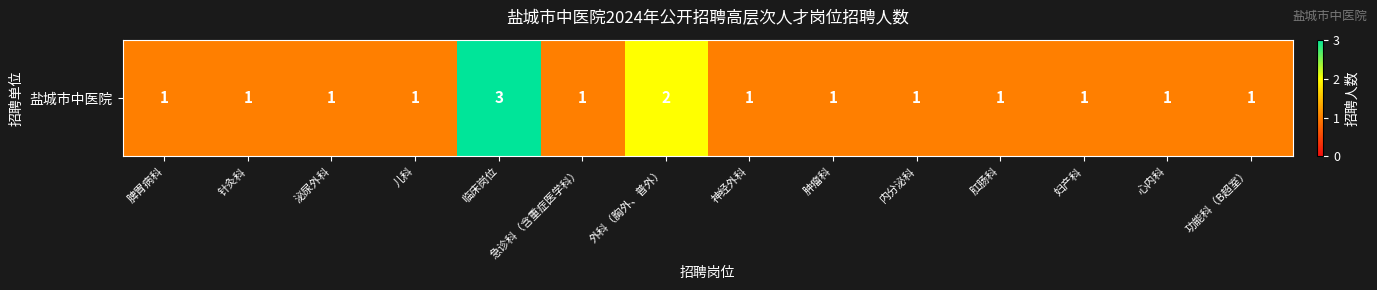

What is the sum of all values?

17